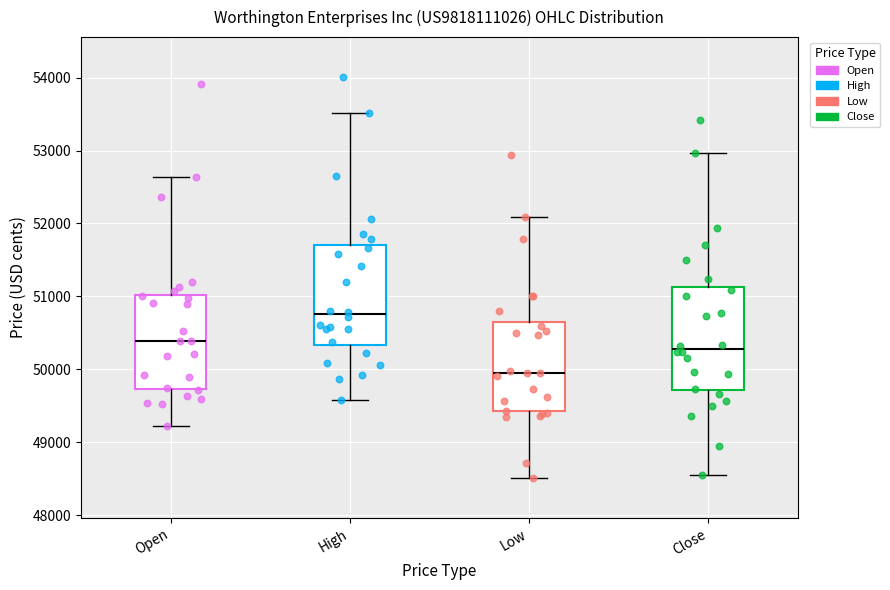

Where is the upper edge of the box for Low on the y-axis? The values are not printed on the chart, so give them approximately, as read against the axis.

50600